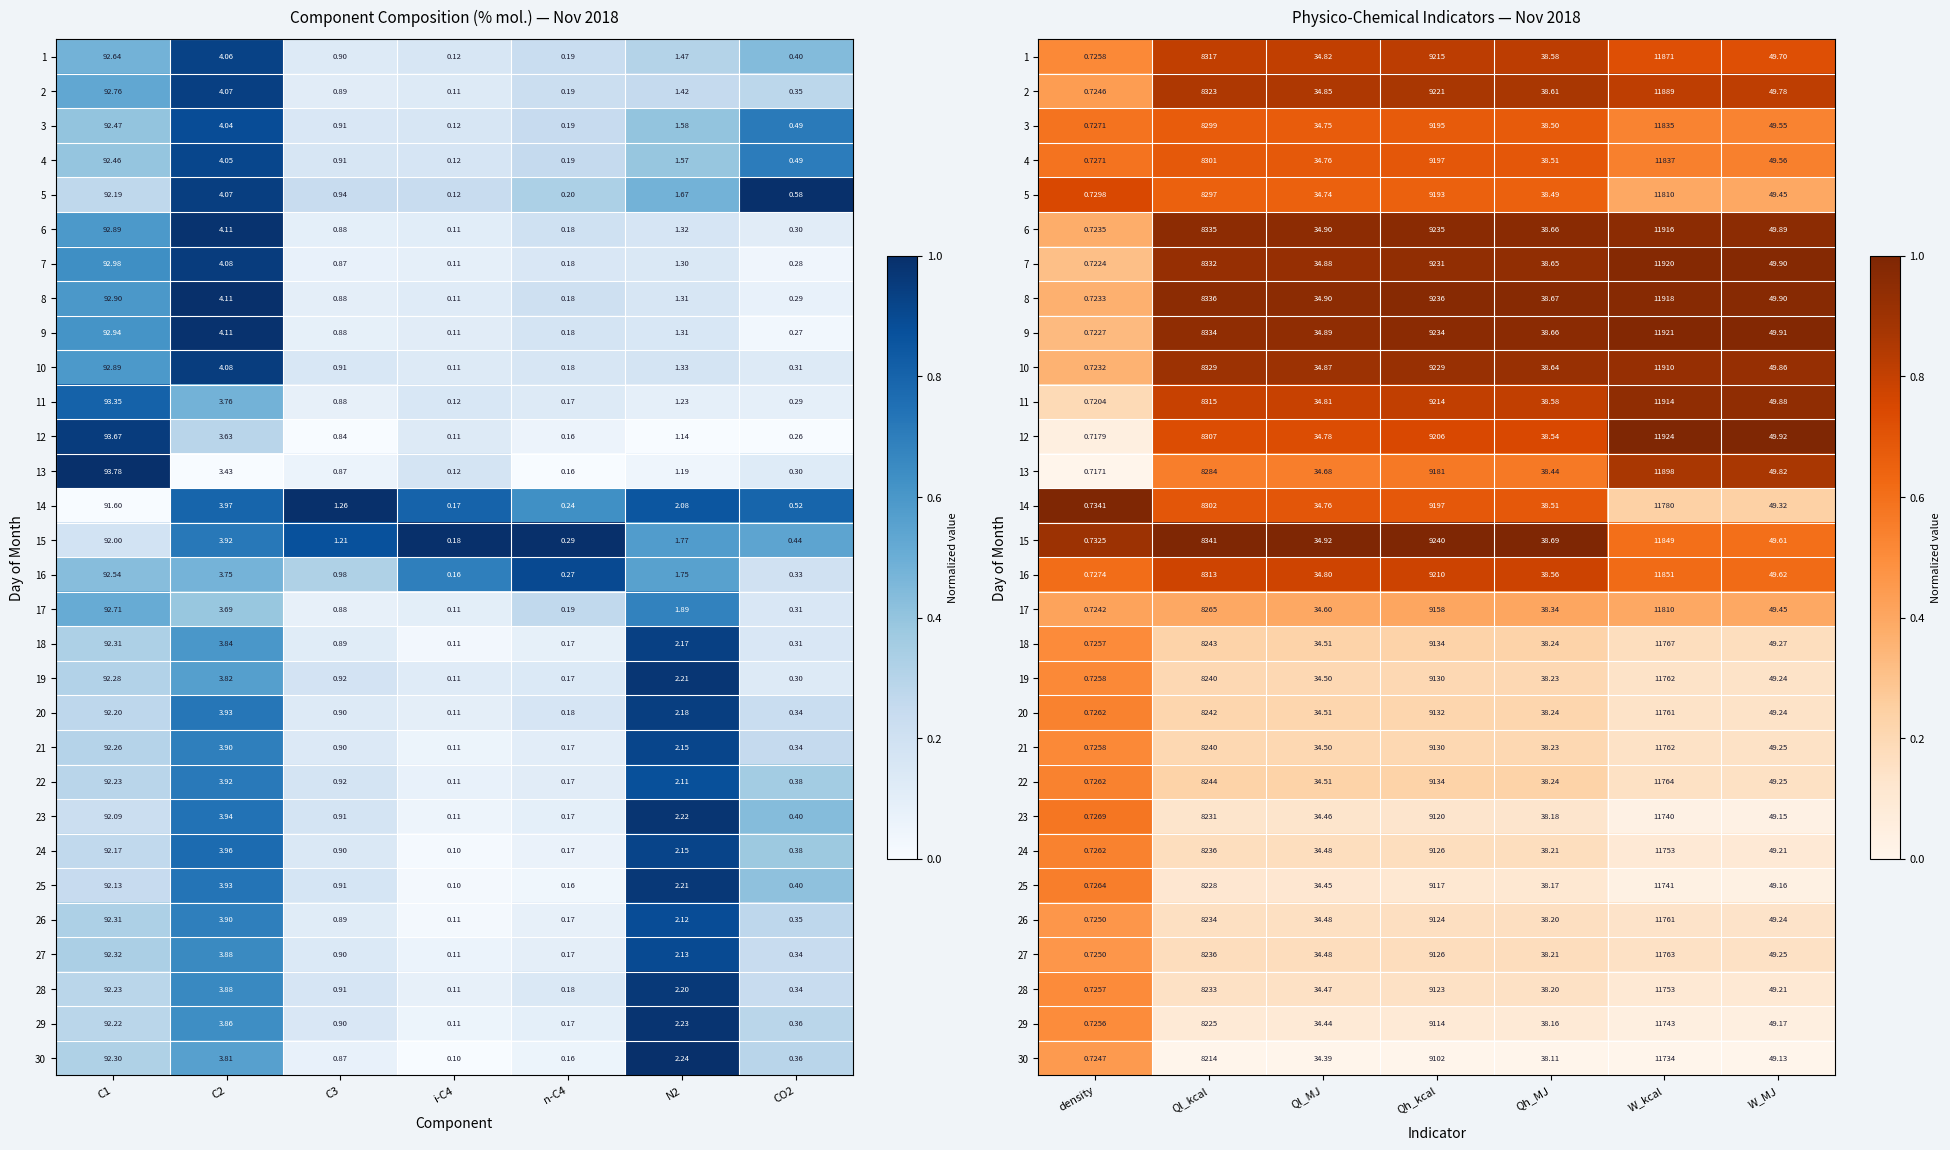

How many data points does each series have?

7